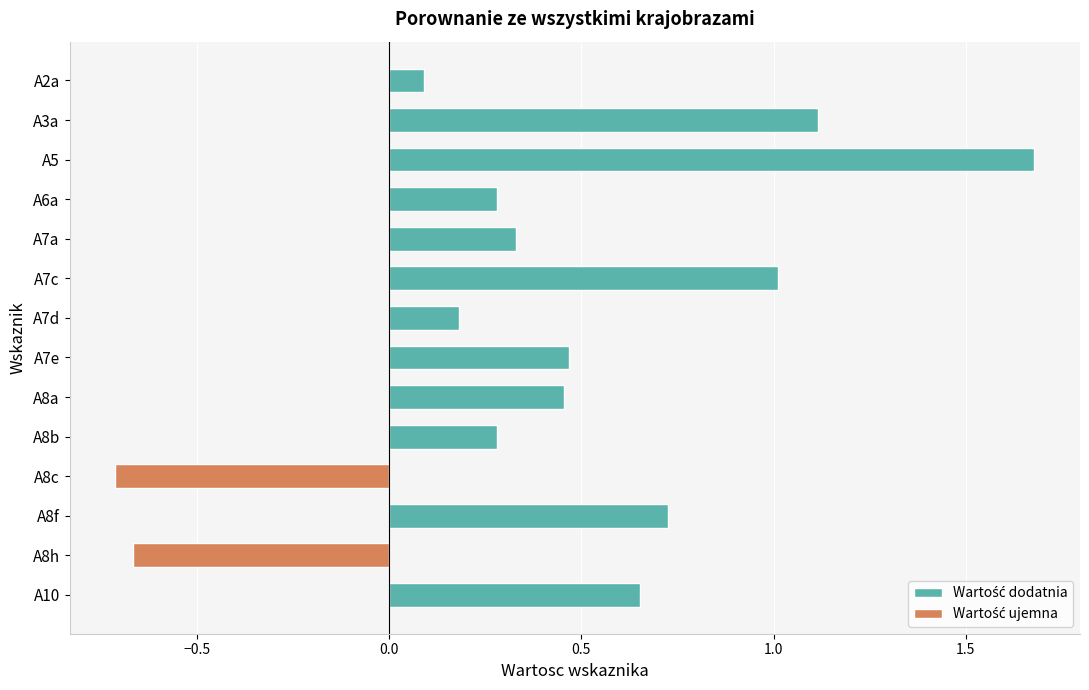

True or false: the data shows 0.9 at A10.

False